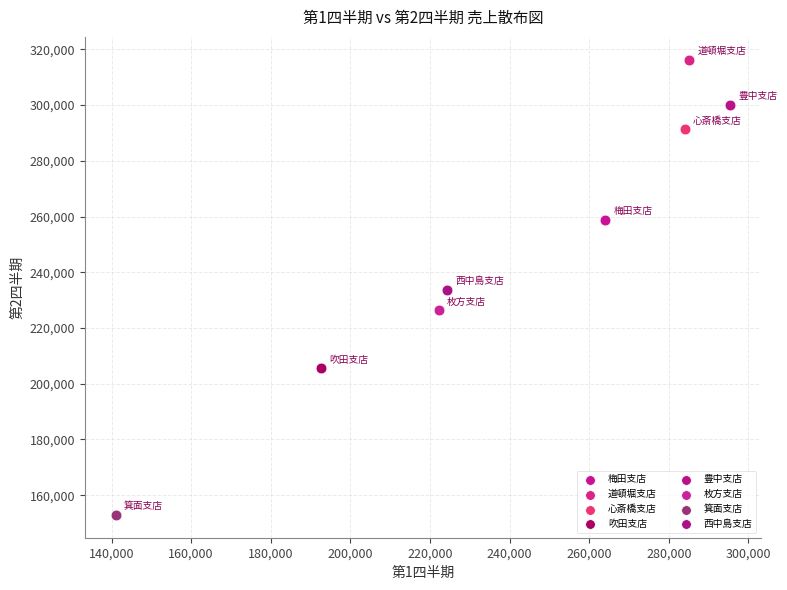

What are all the series names shown in the legend?

梅田支店, 道頓堀支店, 心斎橋支店, 吹田支店, 豊中支店, 枚方支店, 箕面支店, 西中島支店